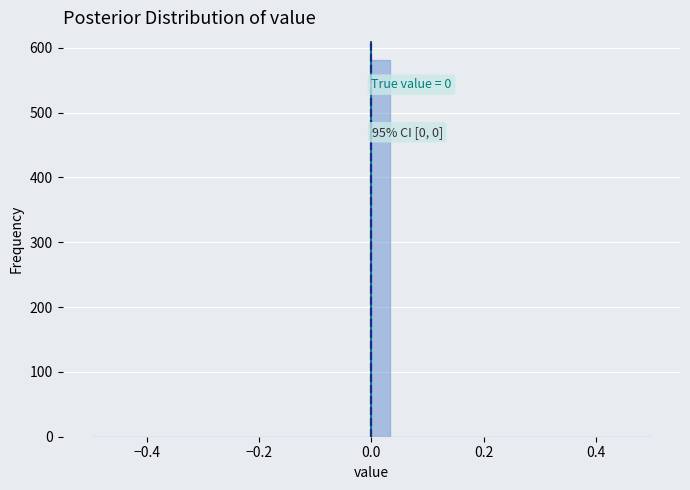

Read against the x-axis, roughly where is the centre of the tallest bar?

0.02